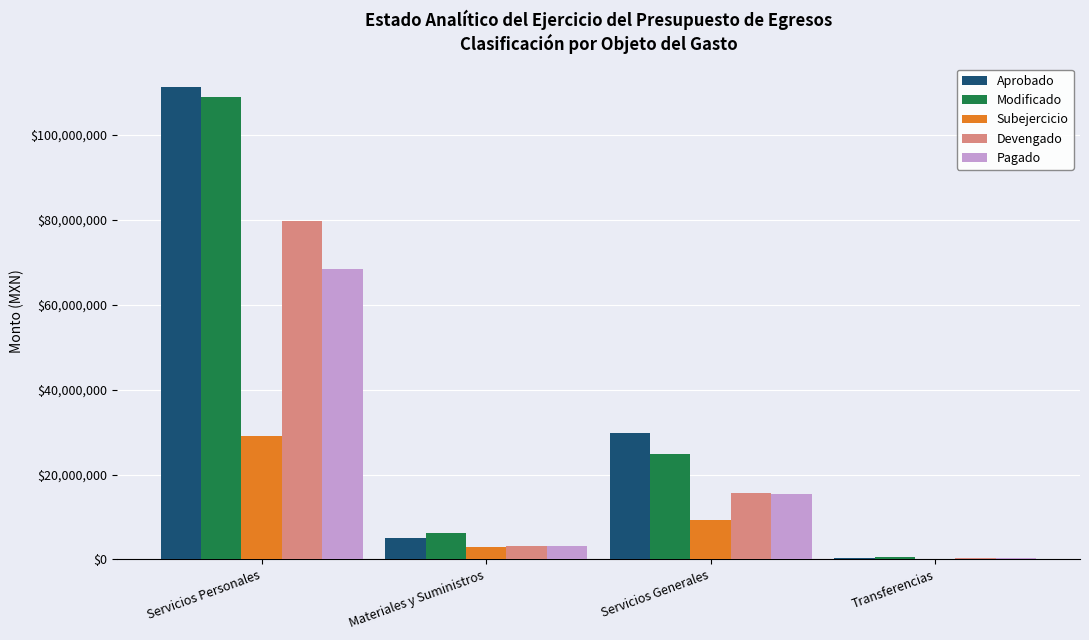

Which category has the highest value across all series?

Servicios Personales